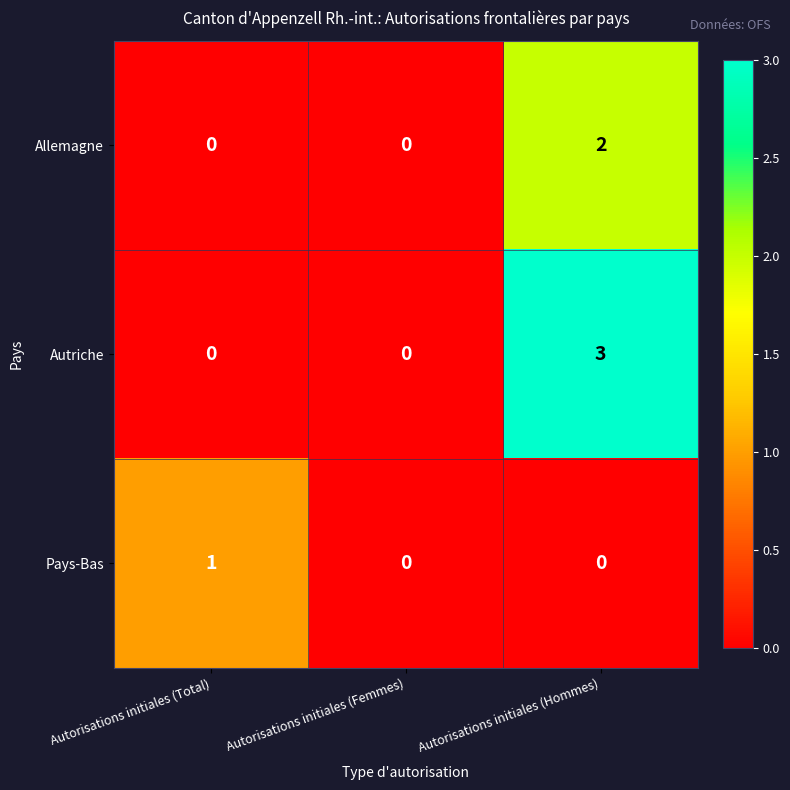

Rank the series at Autorisations initiales (Hommes) from lowest to highest value.

Pays-Bas, Allemagne, Autriche